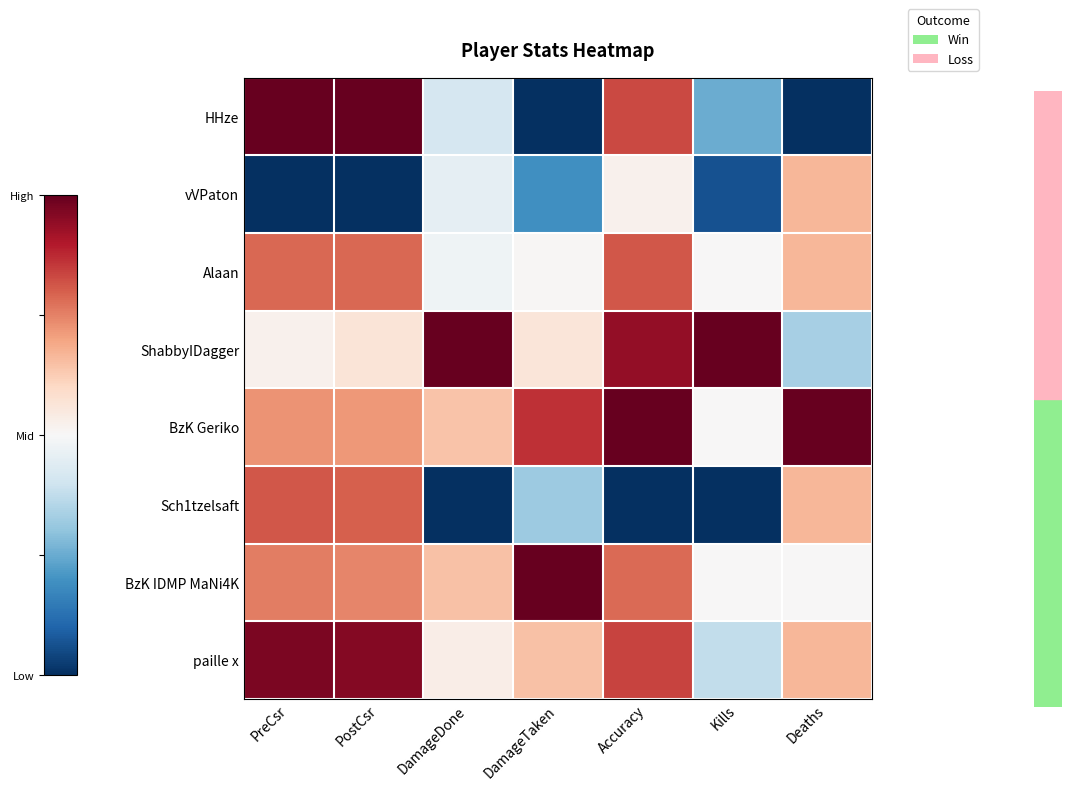

Rank the series at DamageTaken from lowest to highest value.

HHze, vVPaton, Sch1tzelsaft, Alaan, ShabbyIDagger, paille x, BzK Geriko, BzK IDMP MaNi4K